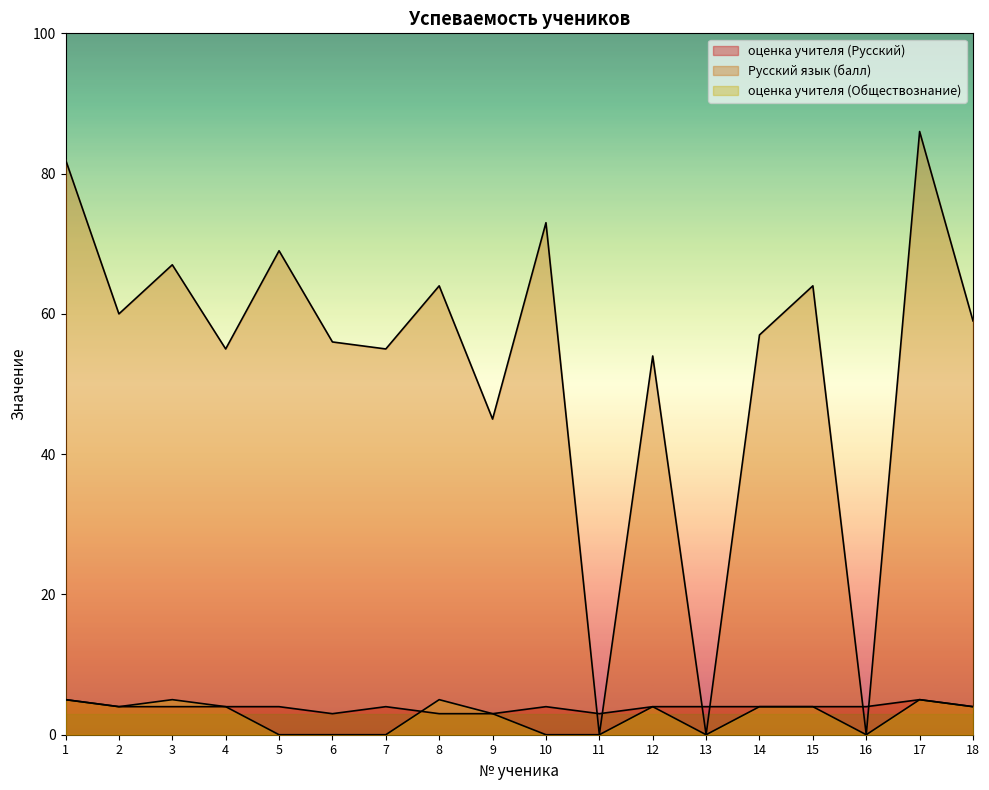

How many interior local peaks does the Русский язык (балл) series have?

7